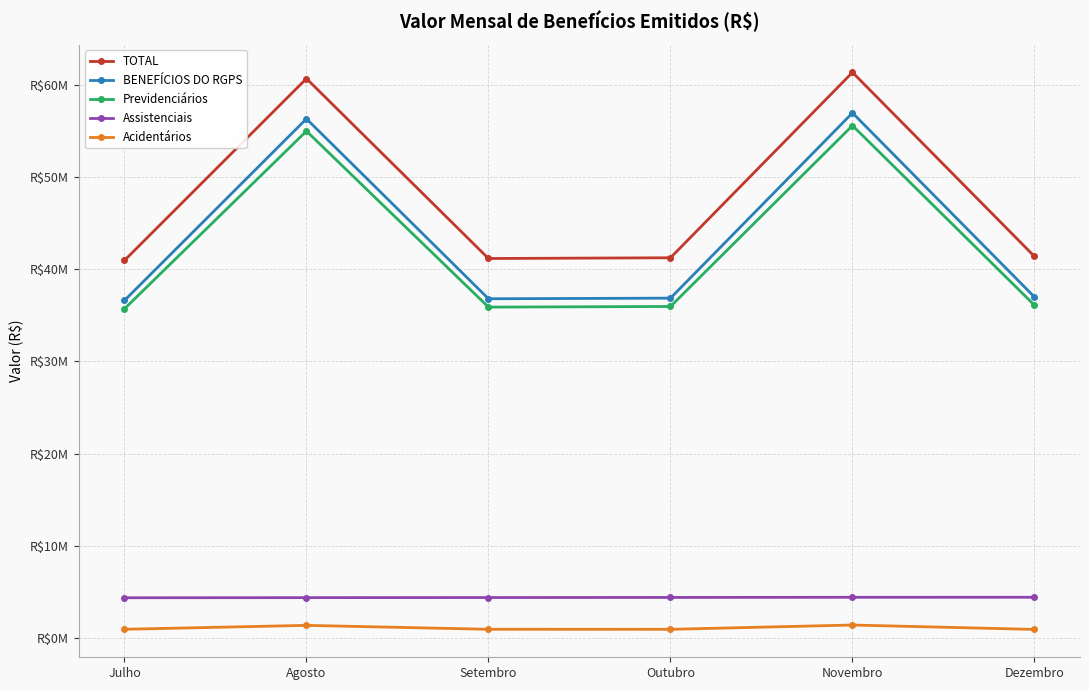

What are all the series names shown in the legend?

TOTAL, BENEFÍCIOS DO RGPS, Previdenciários, Assistenciais, Acidentários